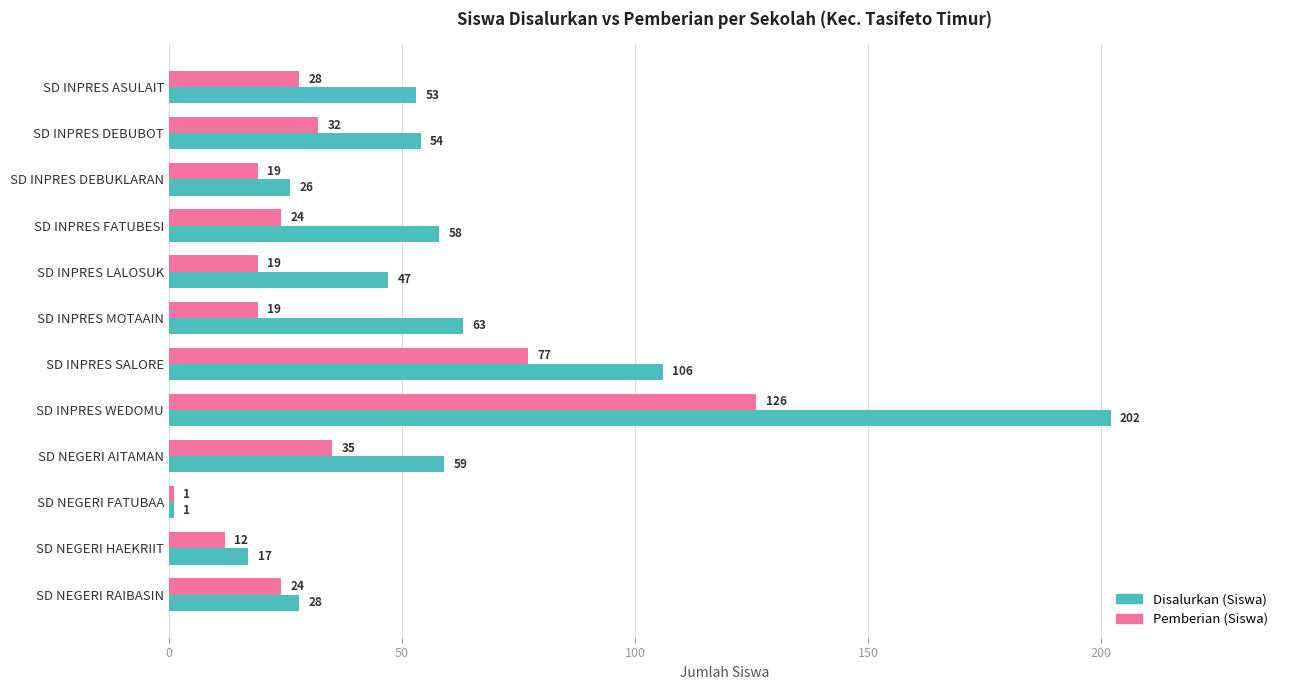

Which series has the largest range (max minus min)?

Disalurkan (Siswa)